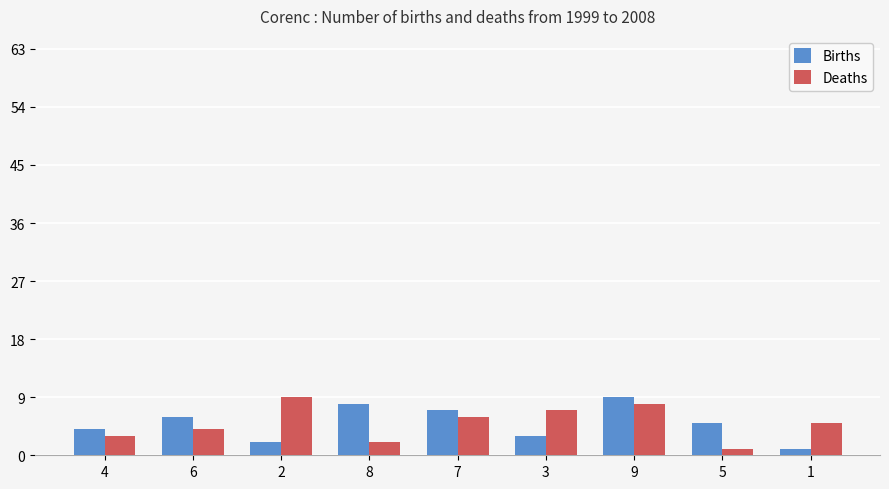

How many bars are there in each group?

2